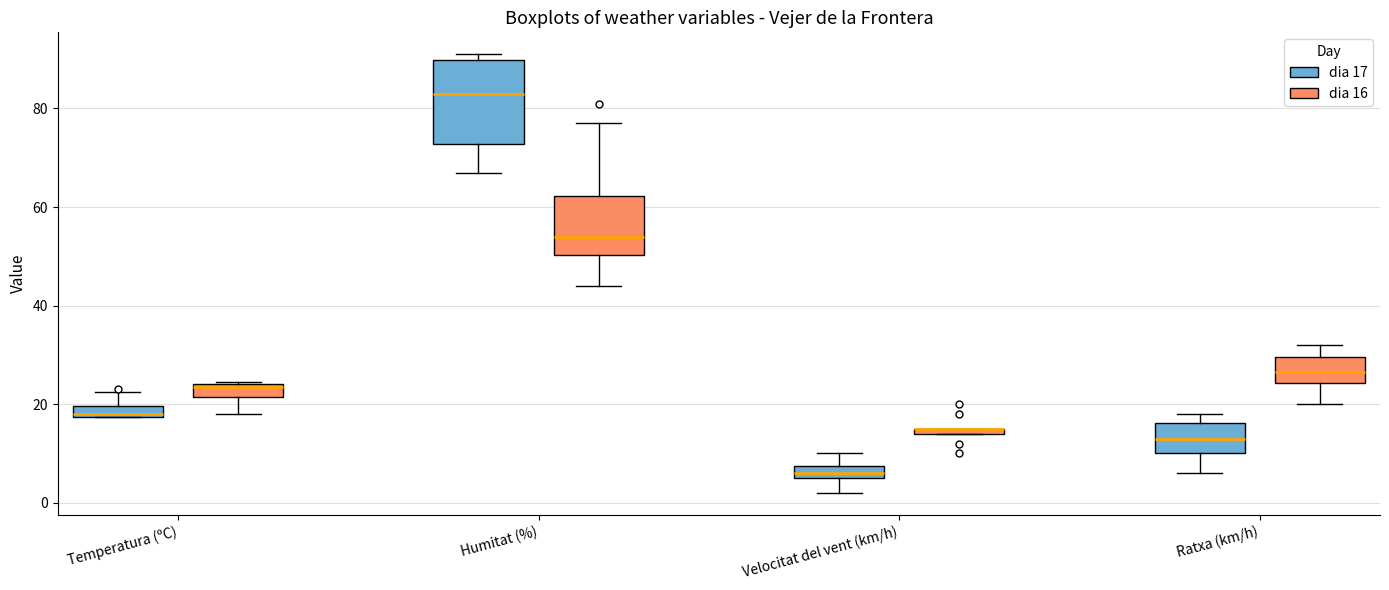

Which box is the tallest, from its lower edge to its upper edge?

Humitat (%) (dia 17)